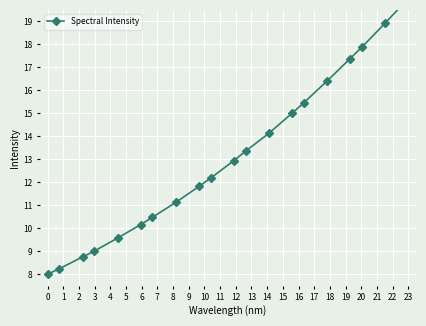

Is it true that the value at 3 is 2.2?

False